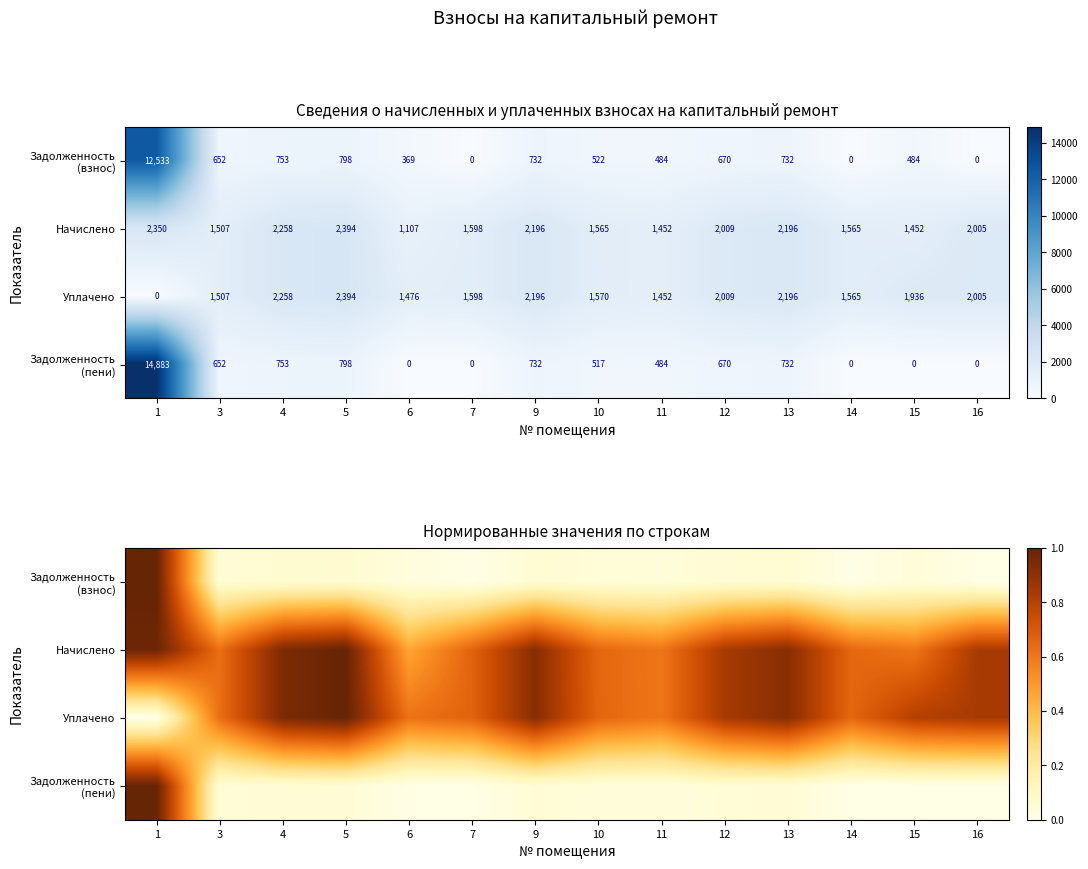

Rank the series at 10 from lowest to highest value.

Задолженность (пени), Задолженность (взнос), Начислено, Уплачено